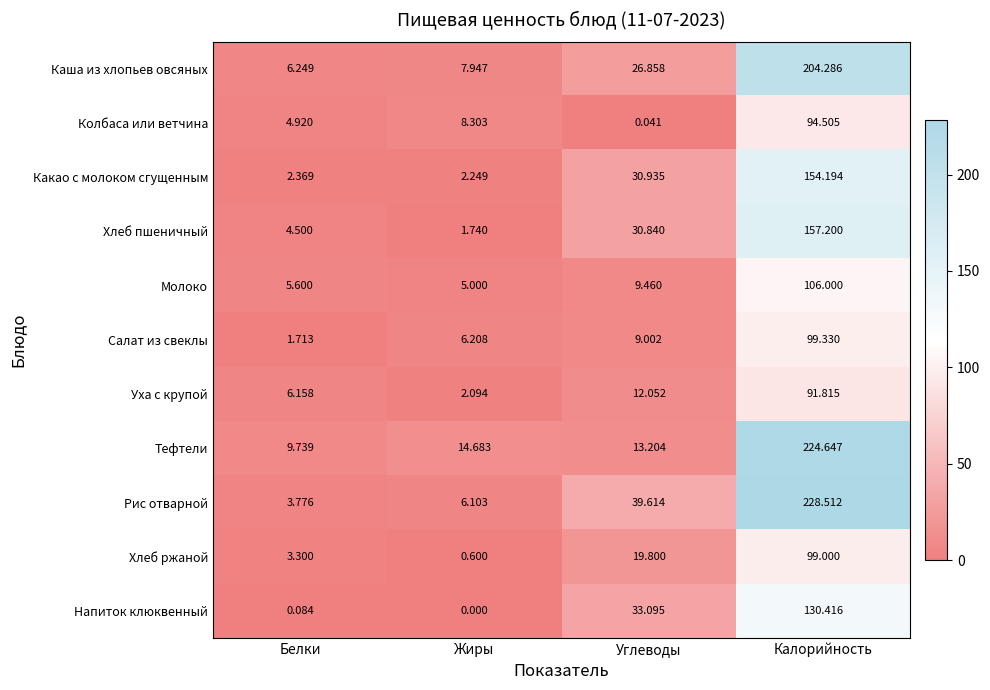

What is the difference between the highest and lowest values at Жиры?

14.7